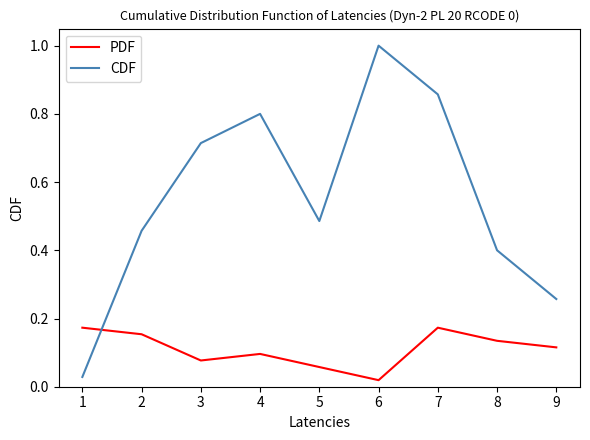

At 8, list the series in order from smallest to largest.

PDF, CDF